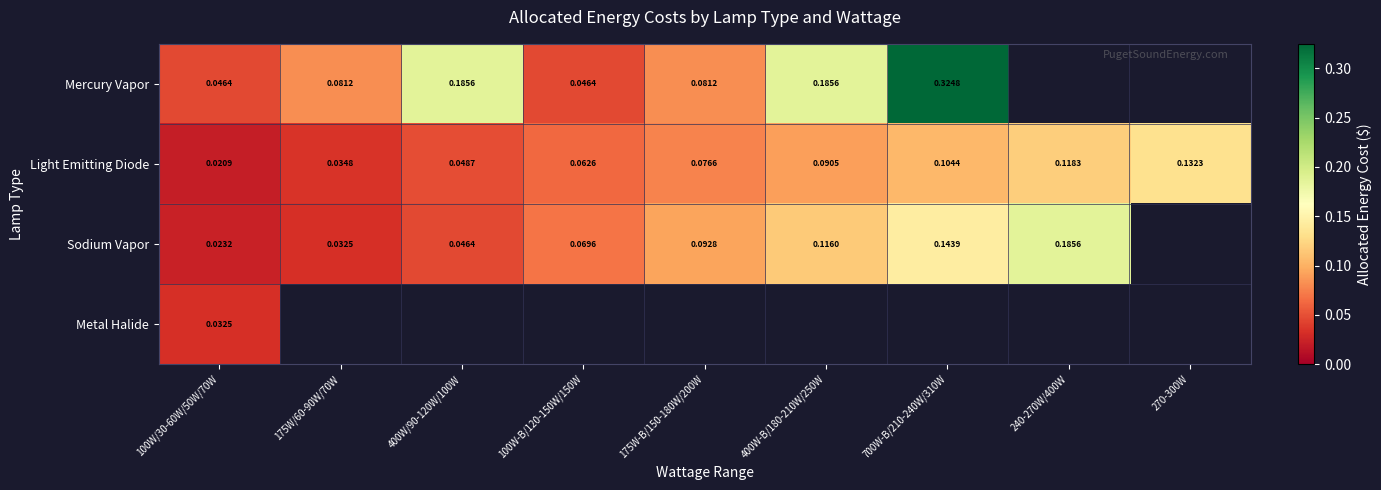

Is the value of Sodium Vapor at 175W/60-90W/70W greater than the value of Mercury Vapor at 400W-B/180-210W/250W?

No